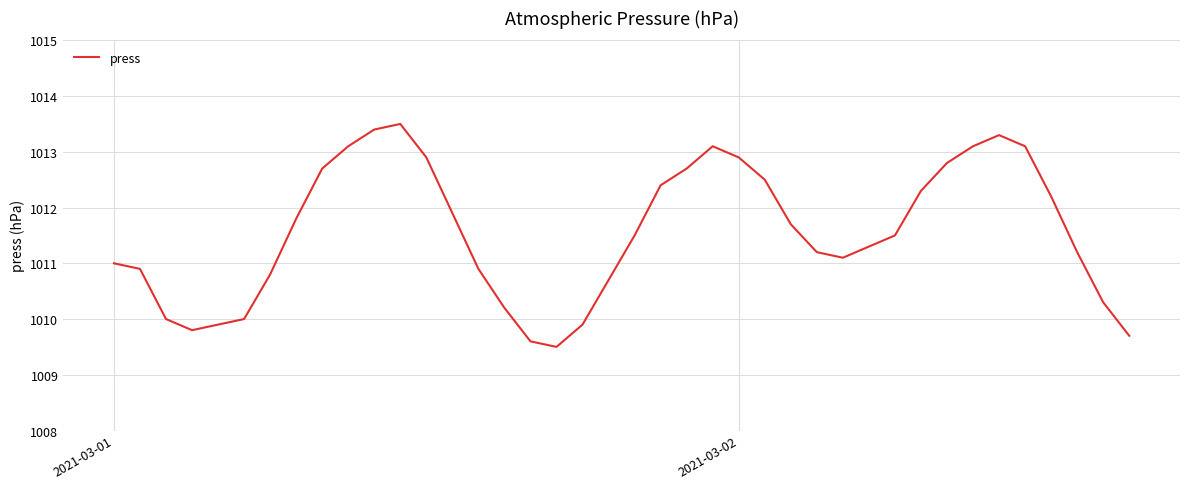

What is the maximum value shown in the chart?

1013.5